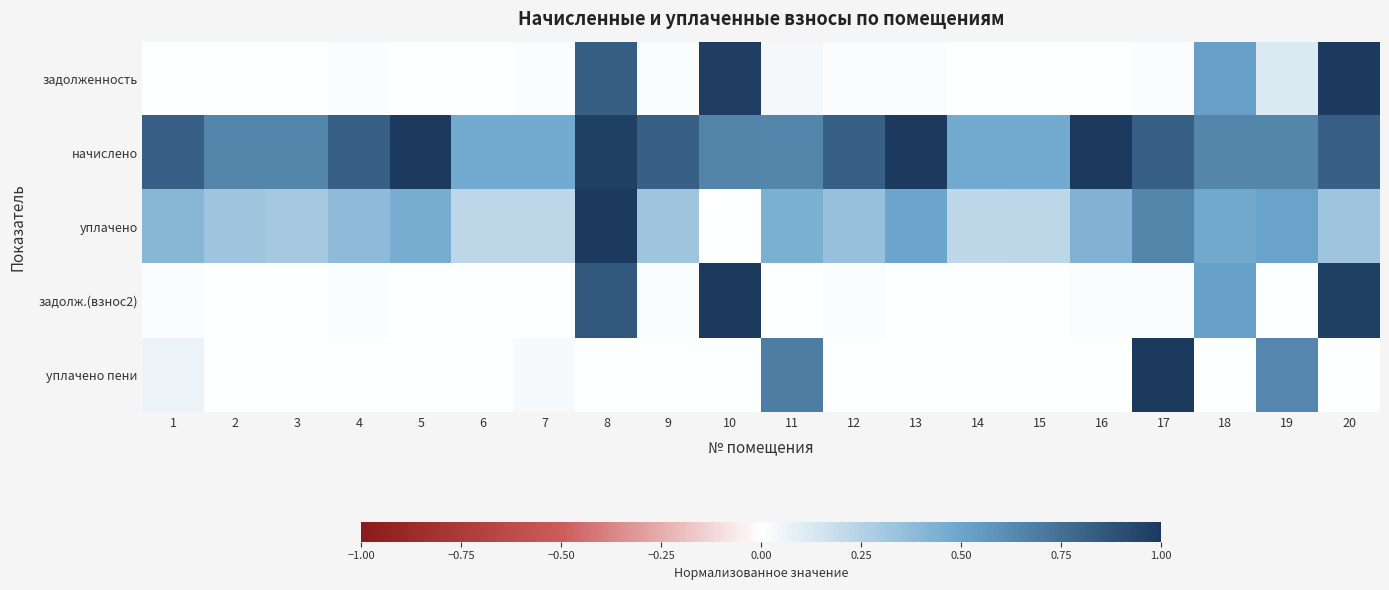

Reading left to right, list all the values displayed in this chart.

задолженность: 1=0.0	2=0.0	3=0.0	4=0.0	5=0.0	6=0.0	7=0.0	8=0.8	9=0.0	10=1.0	11=0.0	12=0.0	13=0.0	14=0.0	15=0.0	16=0.0	17=0.0	18=0.5	19=0.1	20=1.0
начислено: 1=0.8	2=0.6	3=0.6	4=0.8	5=1.0	6=0.5	7=0.5	8=1.0	9=0.8	10=0.7	11=0.6	12=0.8	13=1.0	14=0.5	15=0.5	16=1.0	17=0.8	18=0.6	19=0.6	20=0.8
уплачено: 1=0.4	2=0.3	3=0.3	4=0.4	5=0.5	6=0.2	7=0.2	8=1.0	9=0.3	10=0.0	11=0.4	12=0.3	13=0.5	14=0.2	15=0.2	16=0.4	17=0.6	18=0.5	19=0.5	20=0.3
задолж.(взнос2): 1=0.0	2=0.0	3=0.0	4=0.0	5=0.0	6=0.0	7=0.0	8=0.9	9=0.0	10=1.0	11=0.0	12=0.0	13=0.0	14=0.0	15=0.0	16=0.0	17=0.0	18=0.5	19=0.0	20=1.0
уплачено пени: 1=0.1	2=0.0	3=0.0	4=0.0	5=0.0	6=0.0	7=0.0	8=0.0	9=0.0	10=0.0	11=0.7	12=0.0	13=0.0	14=0.0	15=0.0	16=0.0	17=1.0	18=0.0	19=0.6	20=0.0